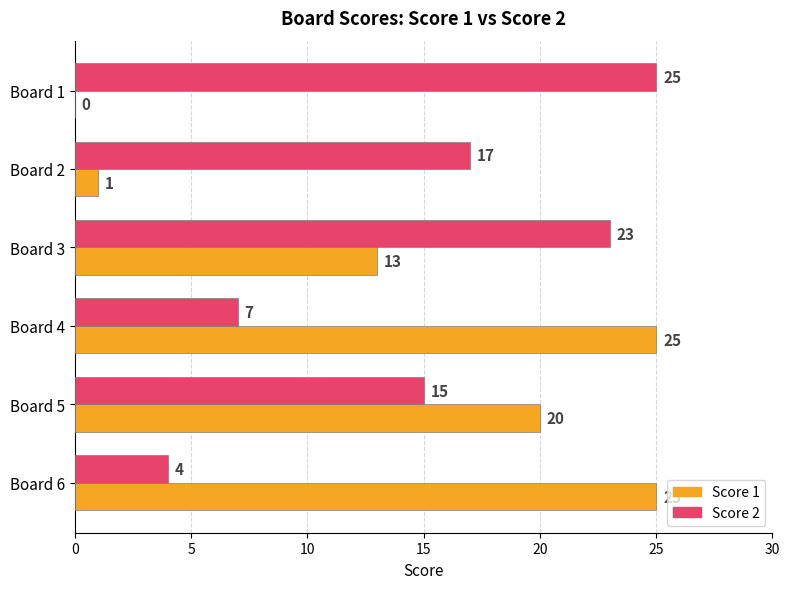

What is the total value across all series at Board 4?

32